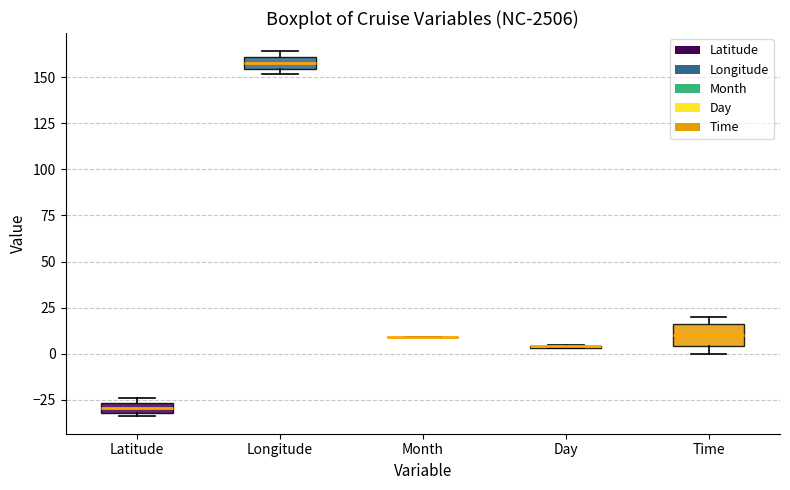

Comparing the boxes themselves (not the whiskers), which one is the tallest?

Time